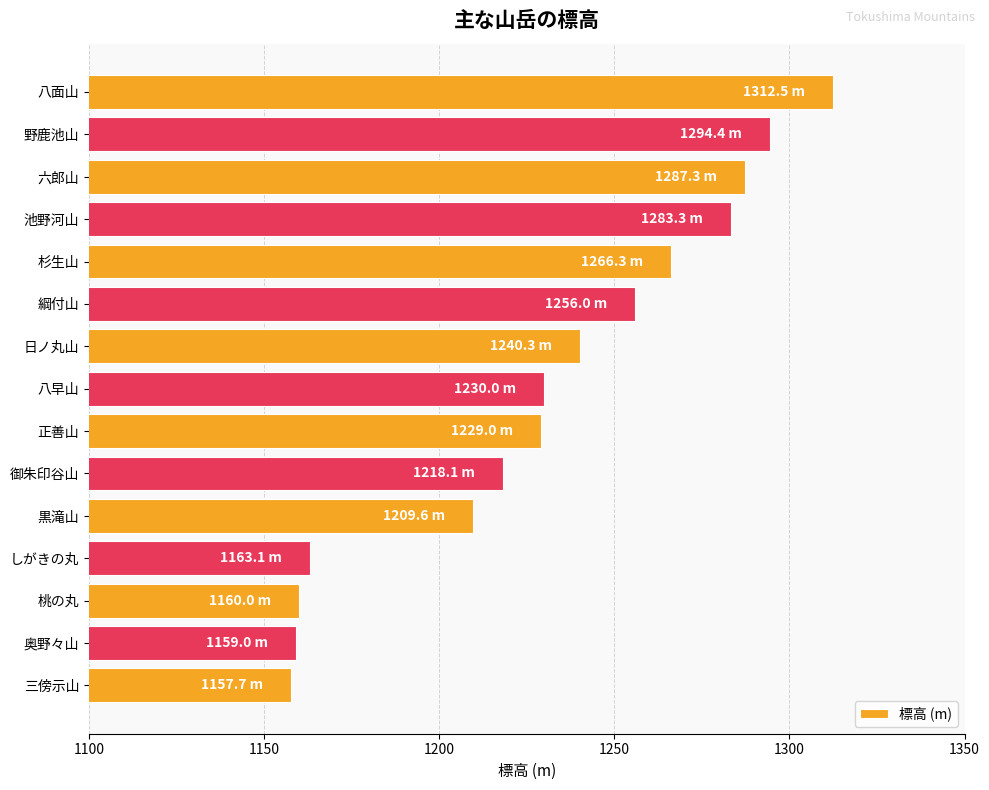

True or false: the data shows 1998.6 at 奥野々山.

False